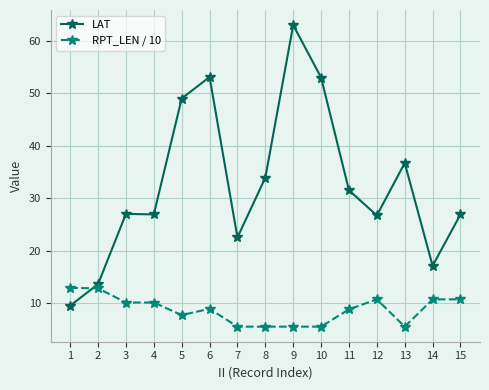

What is the smallest value displayed?

5.5